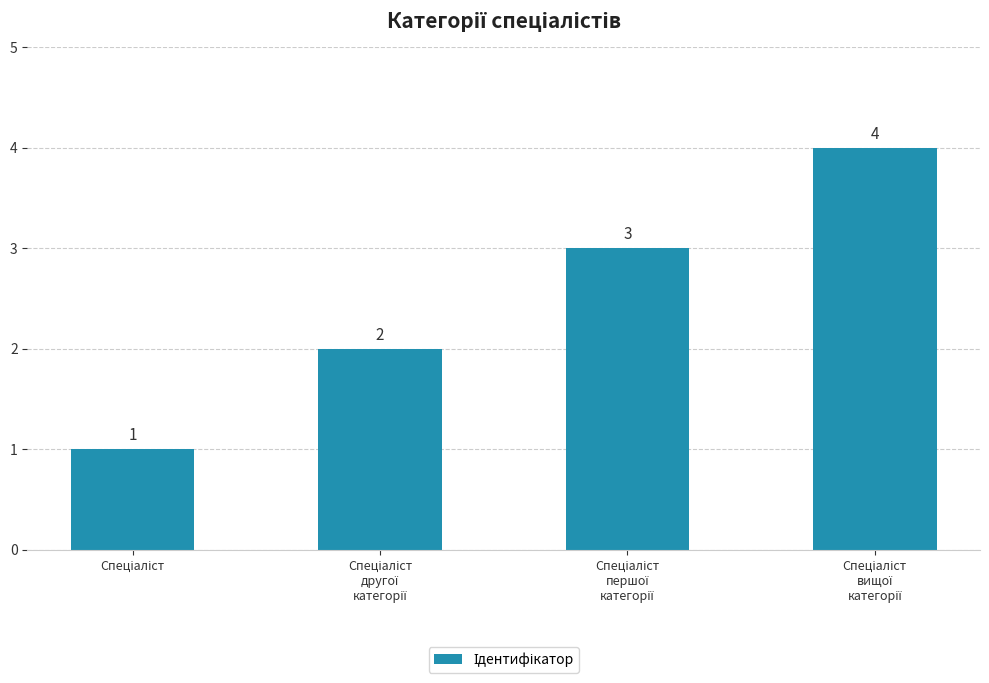

What is the value of the 1st bar from the left?

1